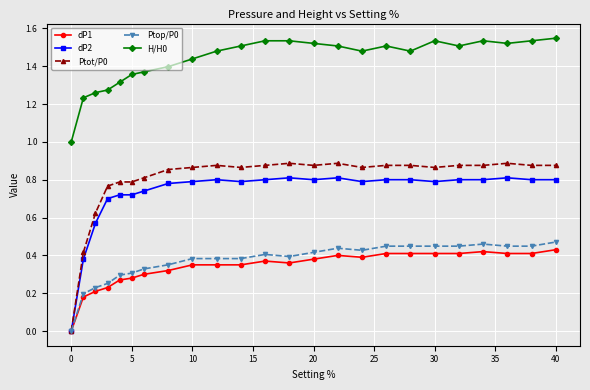

Which series has the largest total across all categories?

H/H0